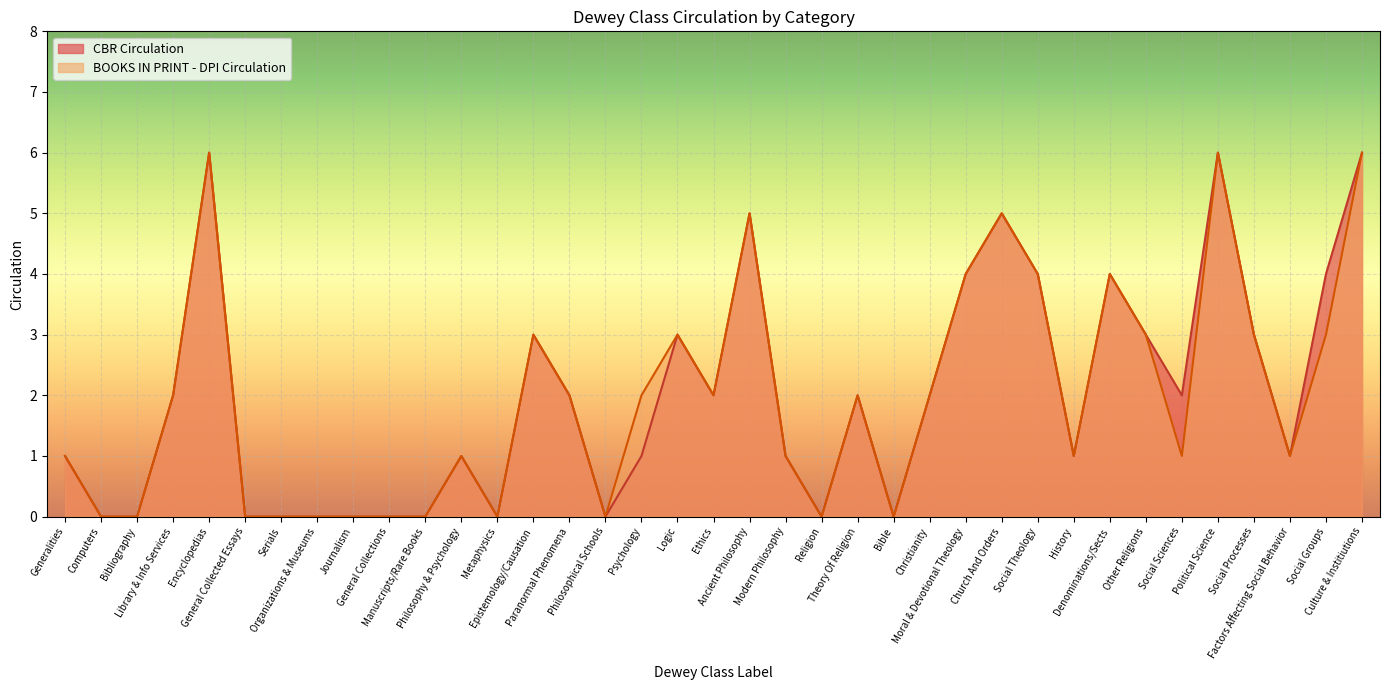

Rank the series by their average value, from lowest to highest.

BOOKS IN PRINT - DPI Circulation, CBR Circulation